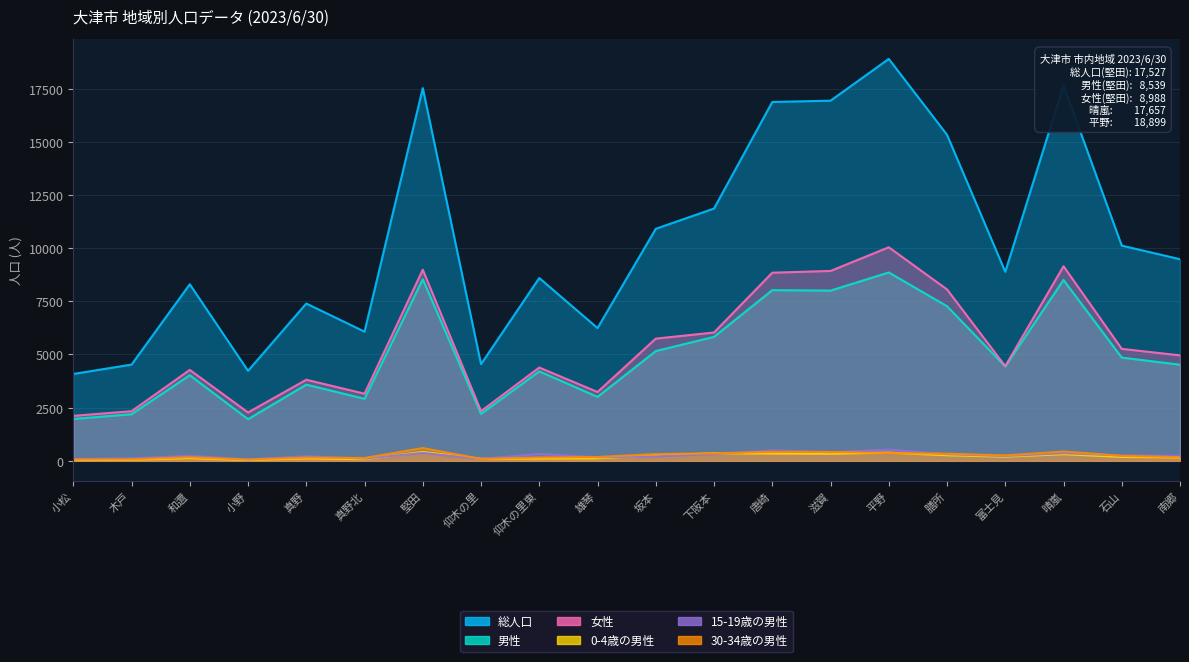

What is the sum of the 男性 values at 真野北 and 和邇?

6943